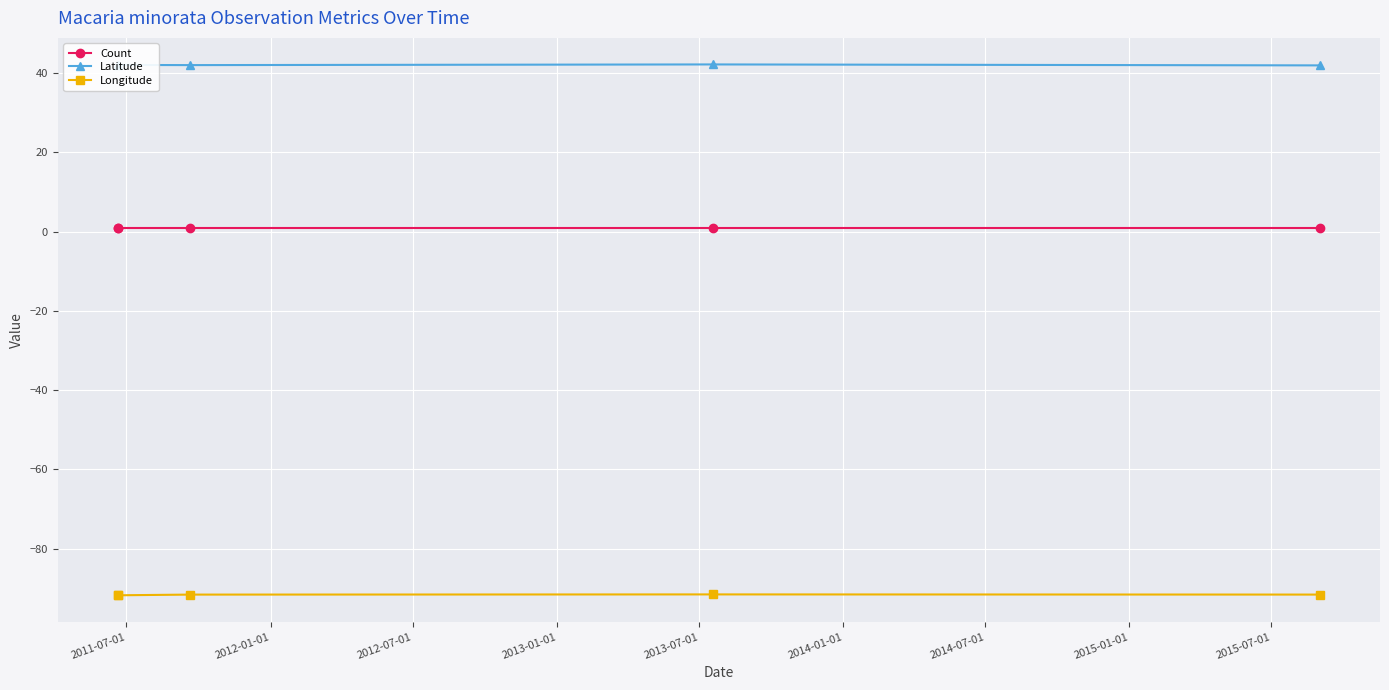

True or false: Count and Latitude intersect in this chart.

False